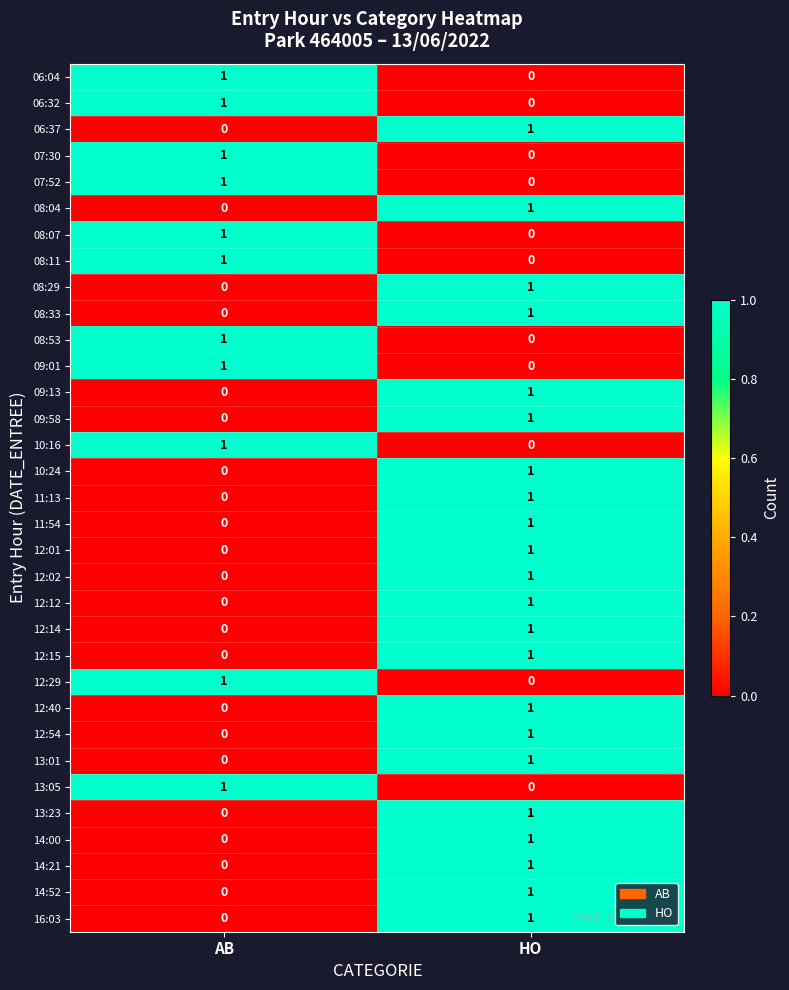

Count the number of data series in this chart.

33